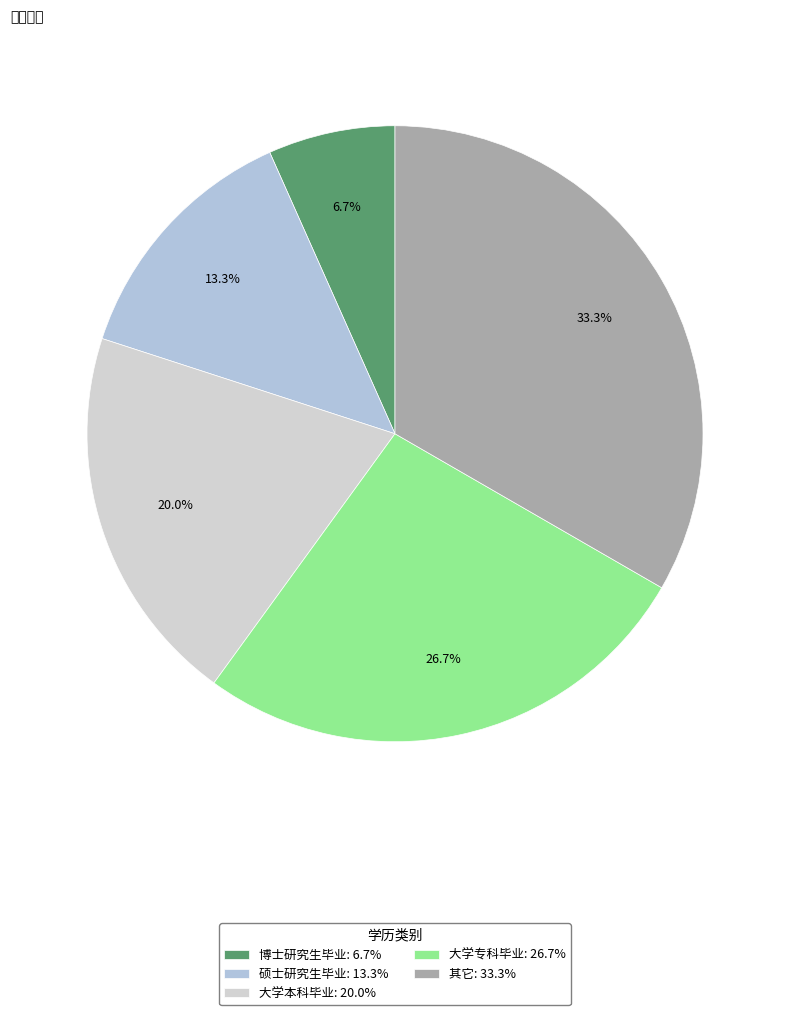

The 大学本科毕业 slice represents 20% of the pie. True or false?

True